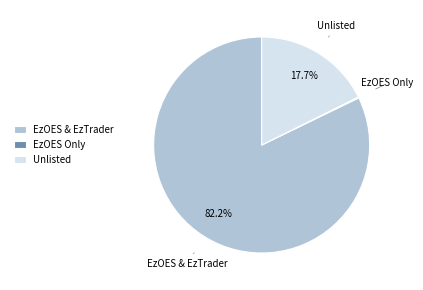

Which category has the biggest portion of the pie?

EzOES & EzTrader